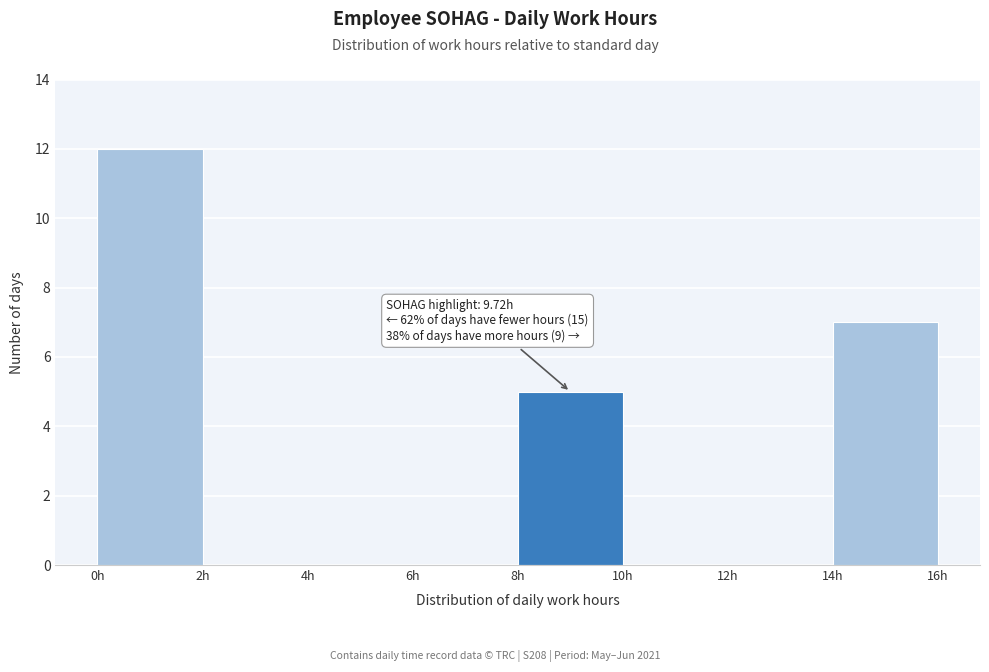

Which range on the x-axis has the tallest bar?

0 to 2